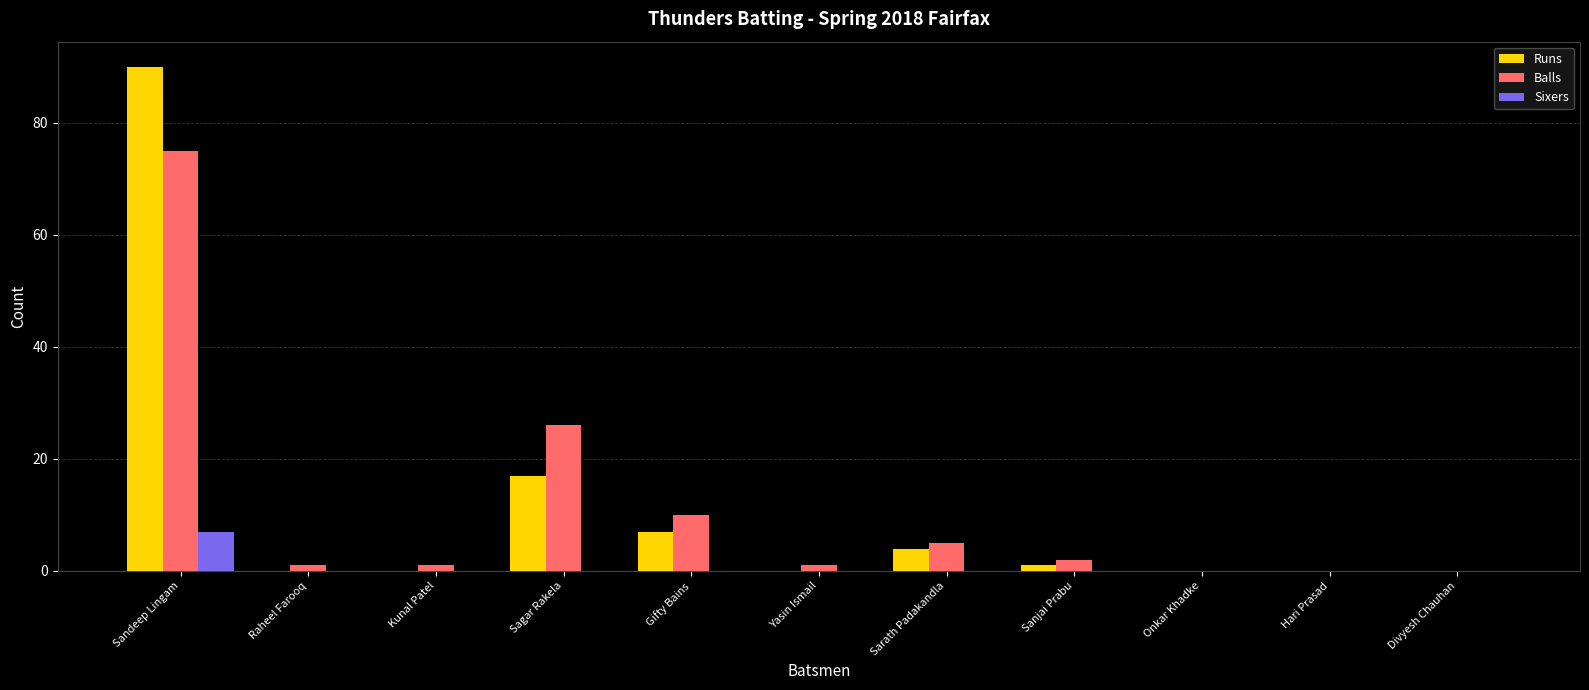

At which category is the sum across all series the highest?

Sandeep Lingam